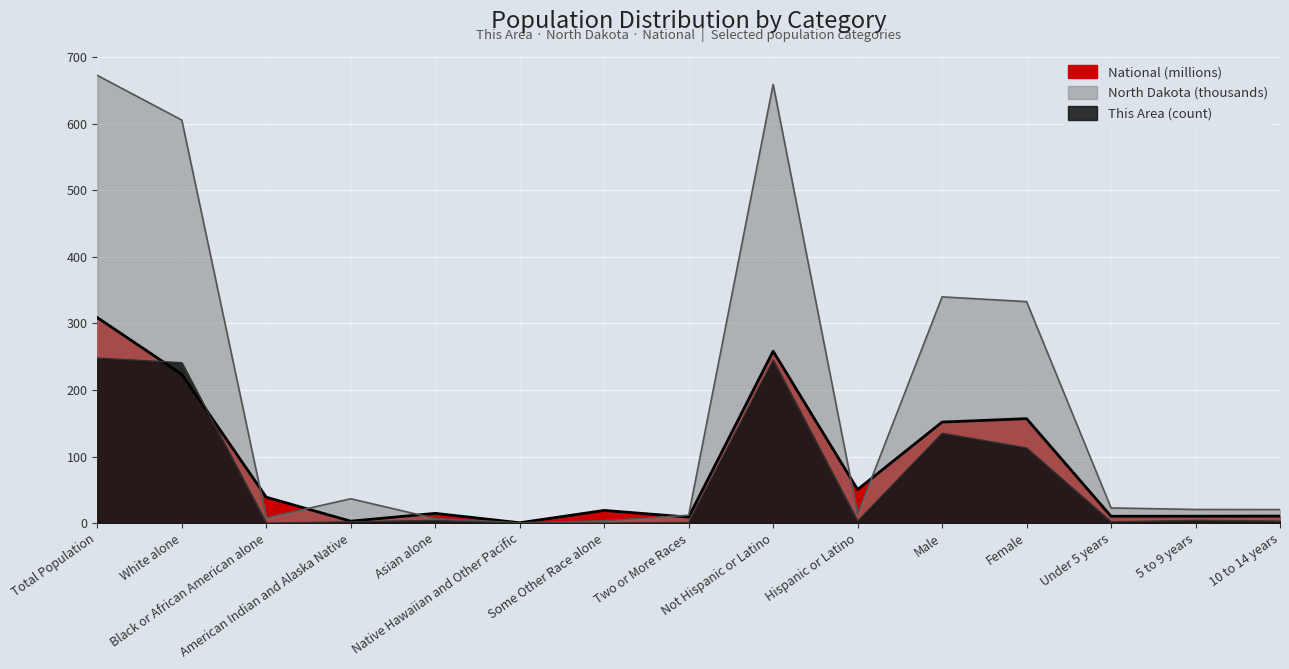

How many data points in National are less than 19?

7